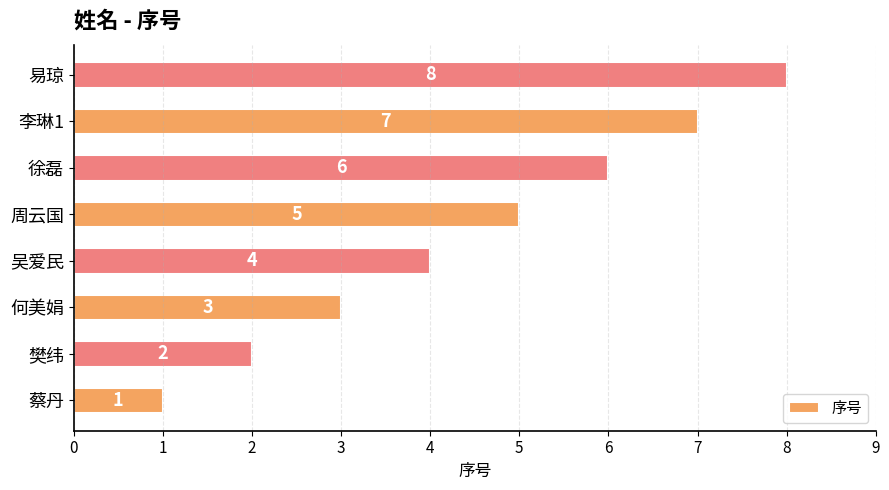

True or false: the data shows 6 at 吴爱民.

False